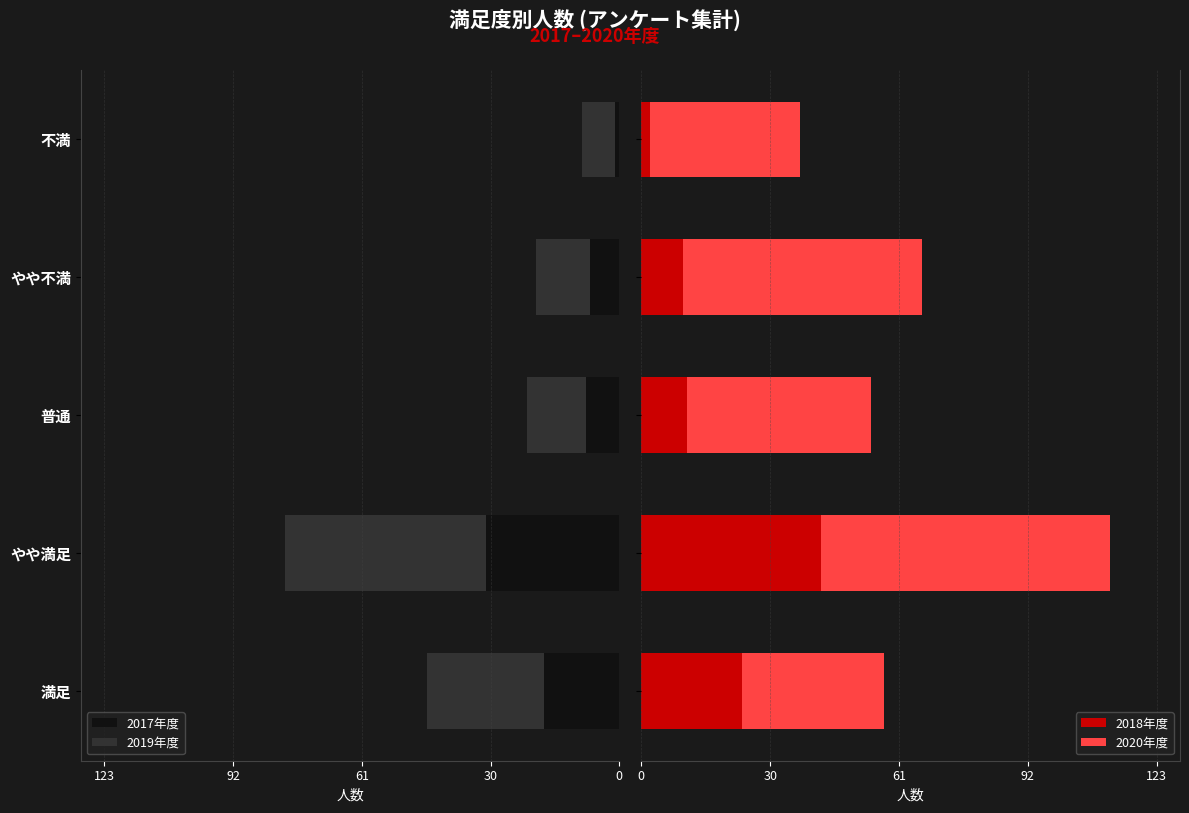

Which category has the lowest value in the 2017年度 series?

不満